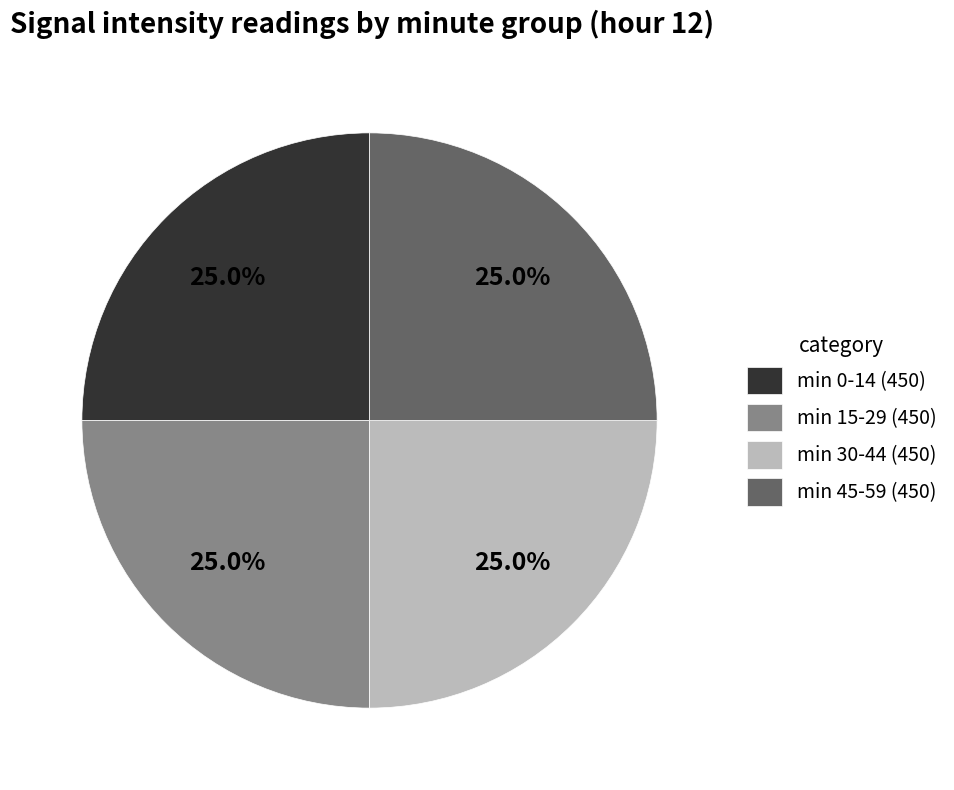

What is the ratio of the value at min 30-44 (450) to the value at min 45-59 (450)?

1.0